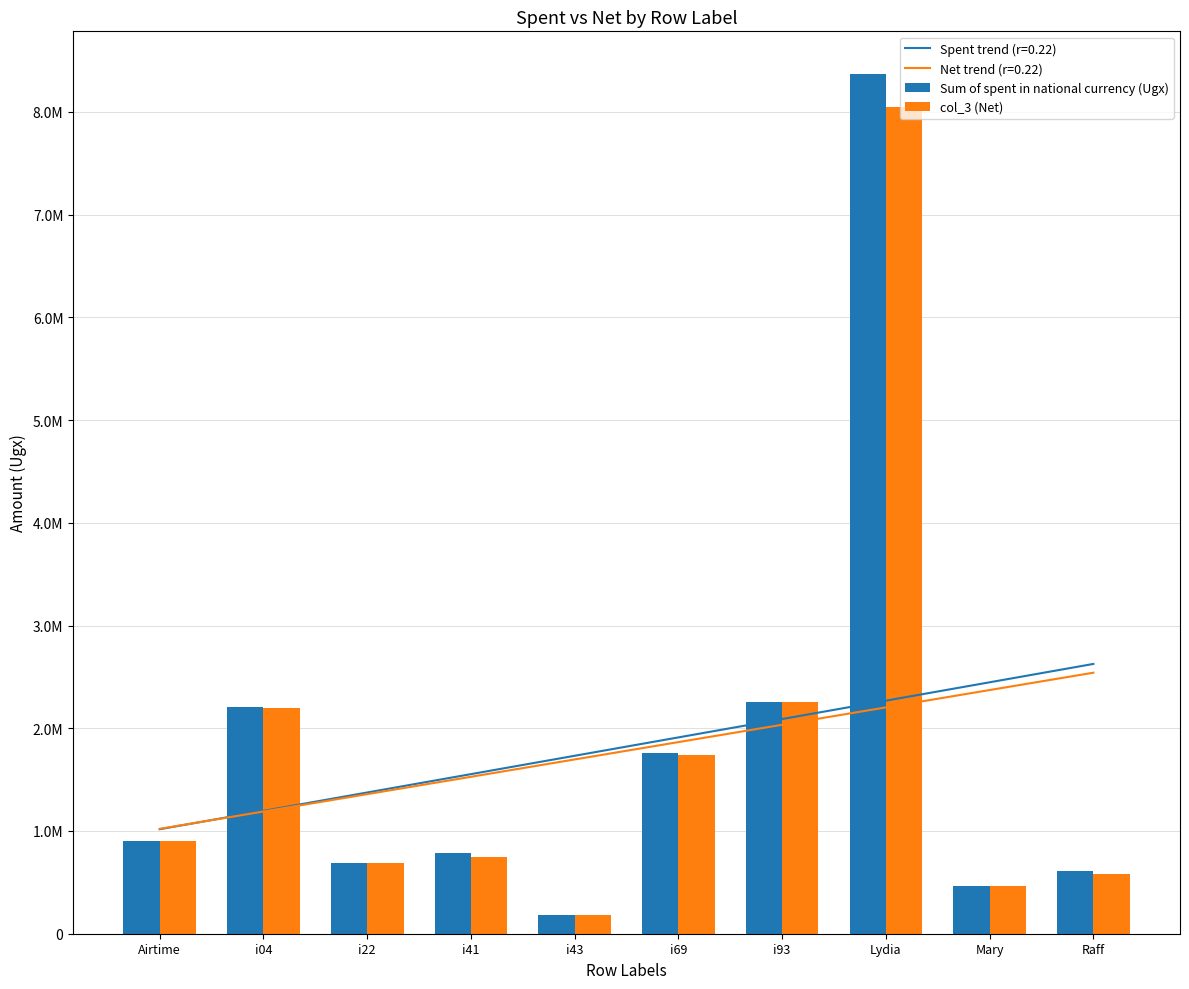

Reading left to right, list all the values displayed in this chart.

Sum of spent in national currency (Ugx): 905000	2204000	690000	790000	181000	1755000	2252000	8366040	468500	606000
col_3 (Net): 905000	2201000	685000	745000	181000	1740000	2252000	8051040	468500	581000